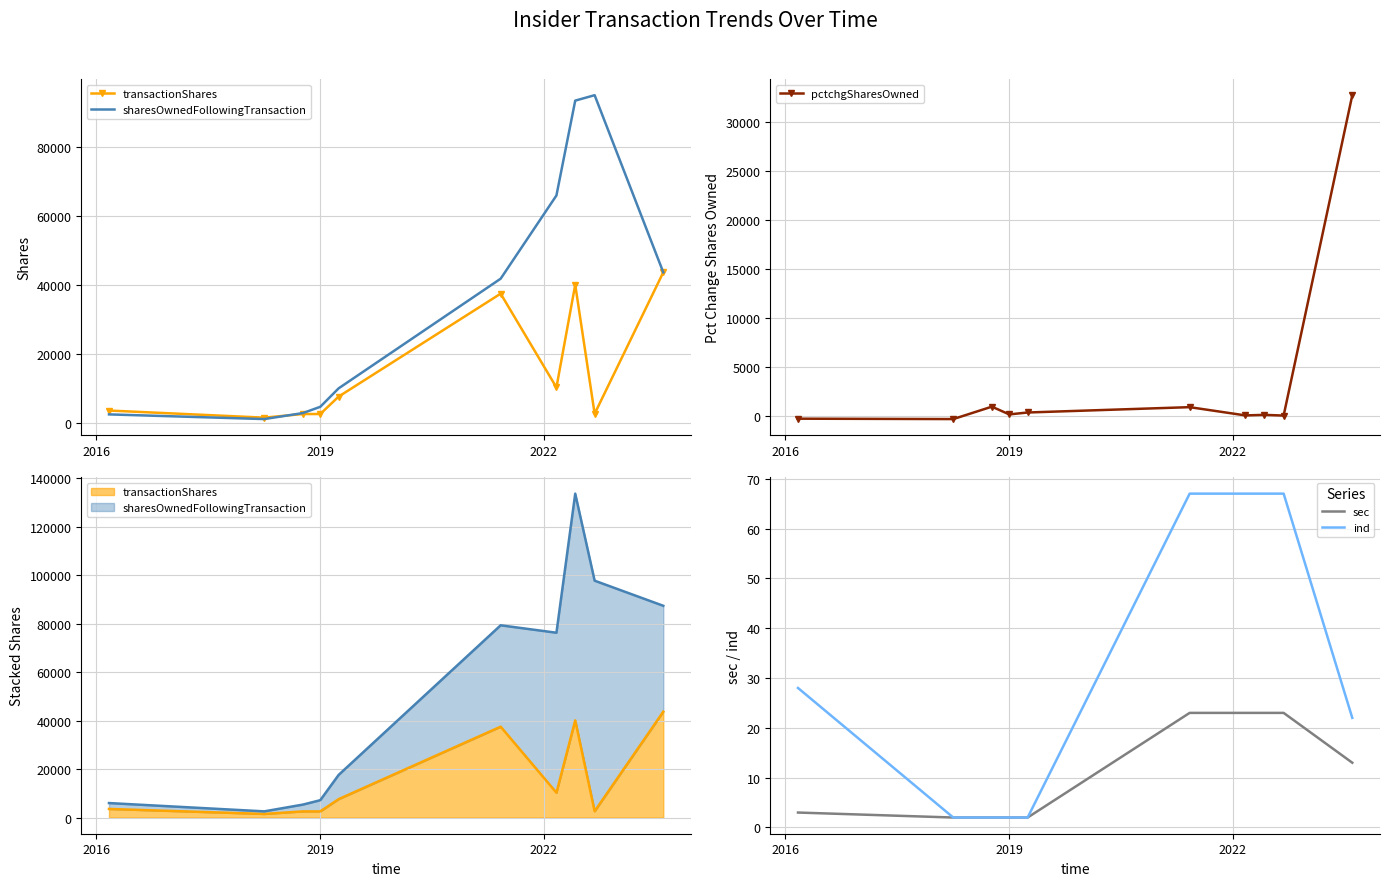

What is the highest value of the ind series?

67